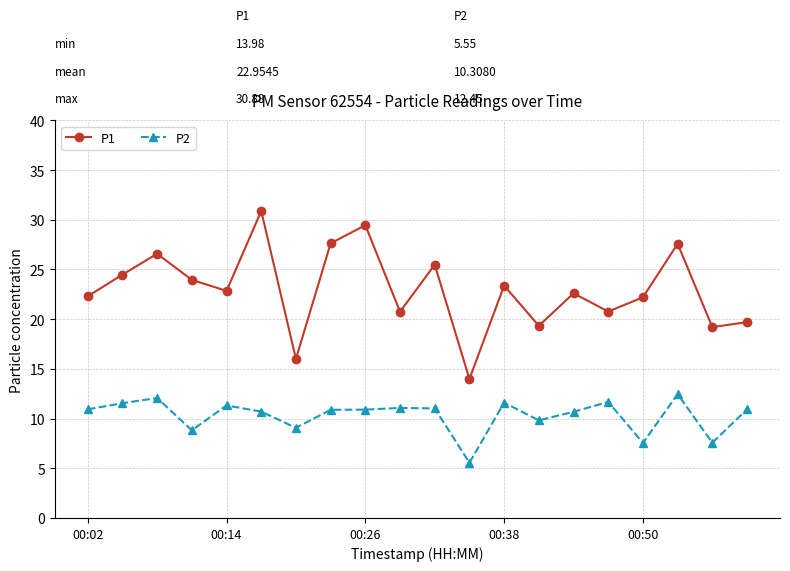

List the series in order of their peak value, lowest first.

P2, P1